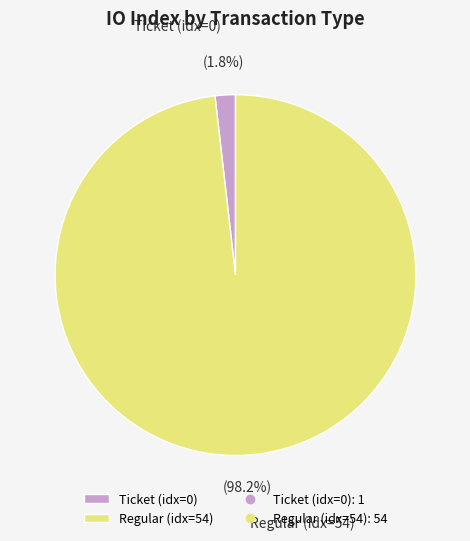

How many segments does this pie chart have?

2